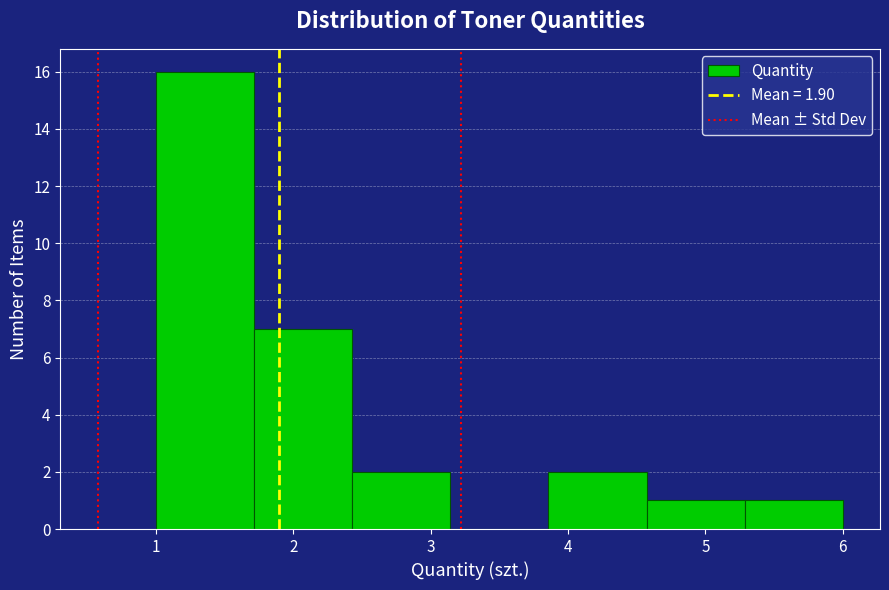

Reading left to right, list every bar in this chart as the range it spans on the x-axis followed by its height. Neither the bar edges nor the heights are printed on the chart, so give them approximately, as read against the axes.

1.0 to 1.7: 16
1.7 to 2.4: 7
2.4 to 3.1: 2
3.1 to 3.9: 0
3.9 to 4.6: 2
4.6 to 5.3: 1
5.3 to 6.0: 1